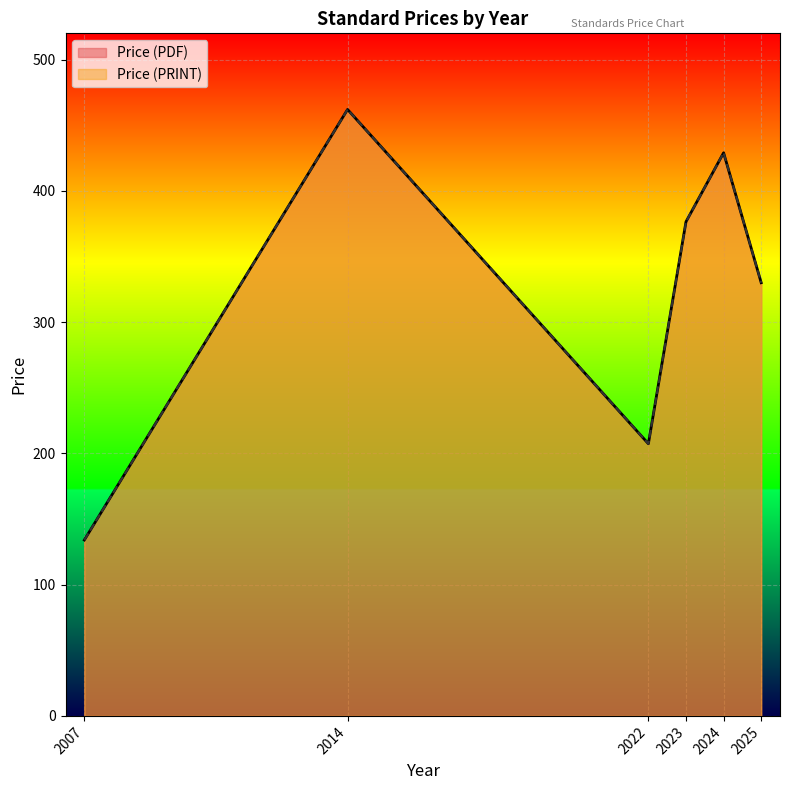

Which series has the largest total across all categories?

Price (PDF)